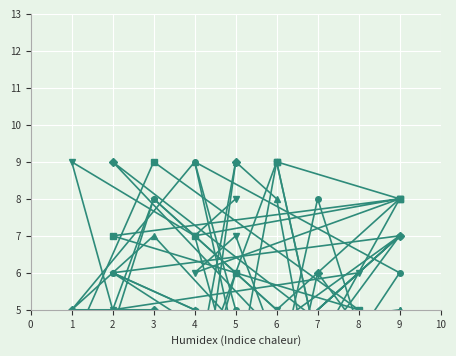

What is the total value across all series at 5?

34